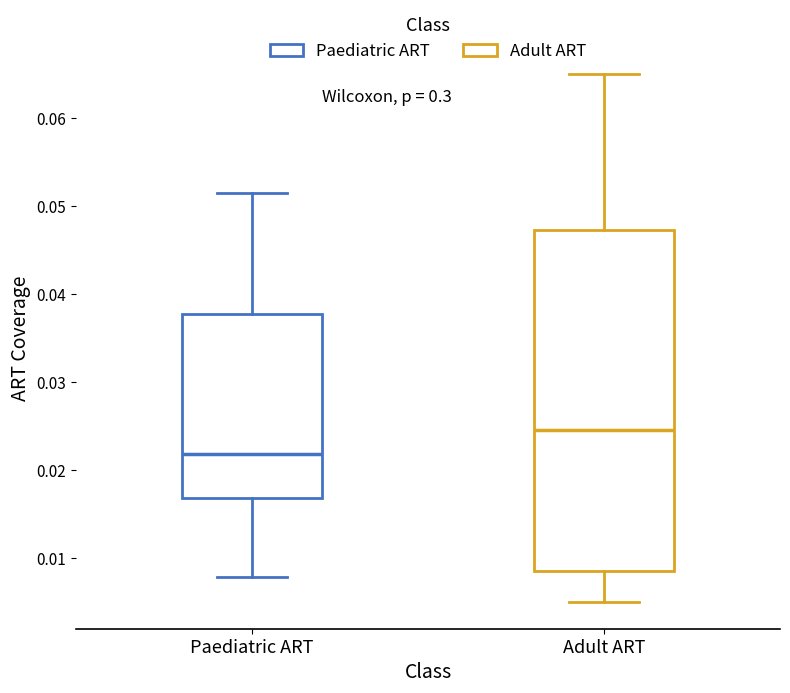

Which box's median line is the highest?

Adult ART